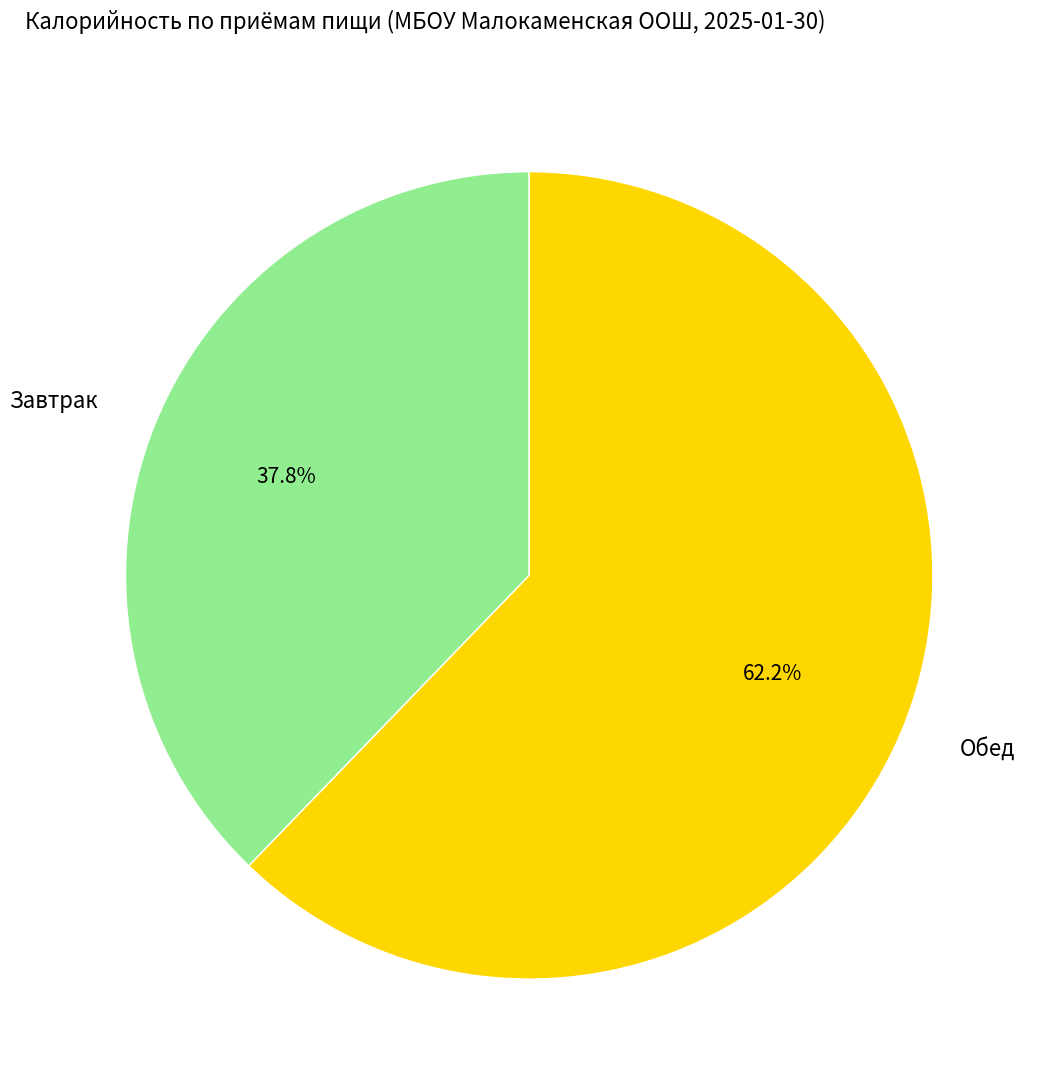

How many segments does this pie chart have?

2